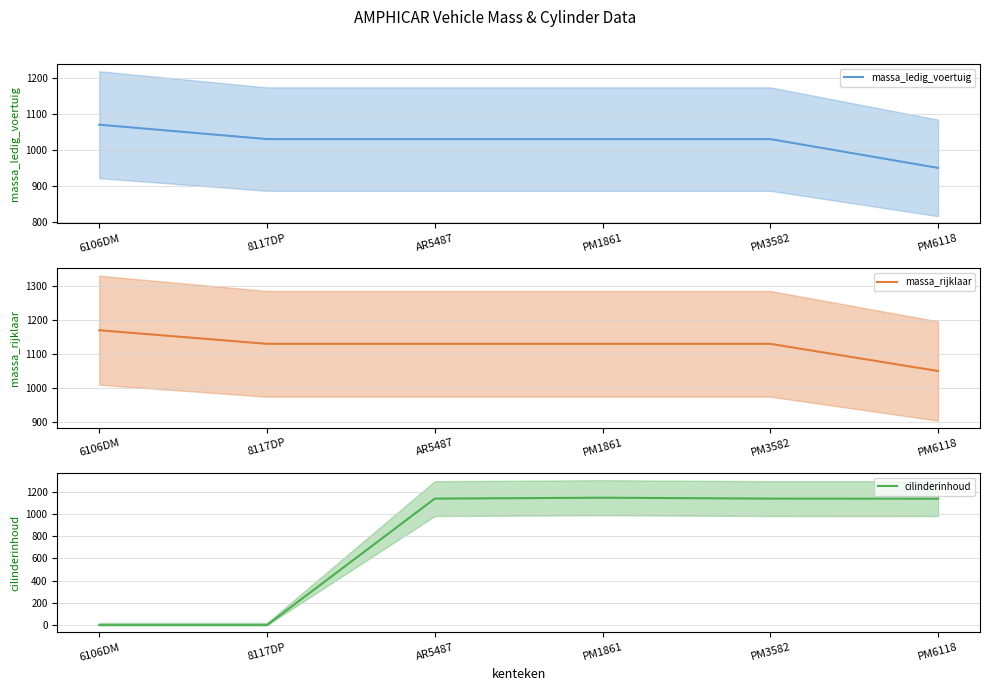

How many intersections are there between massa_ledig_voertuig and cilinderinhoud?

1